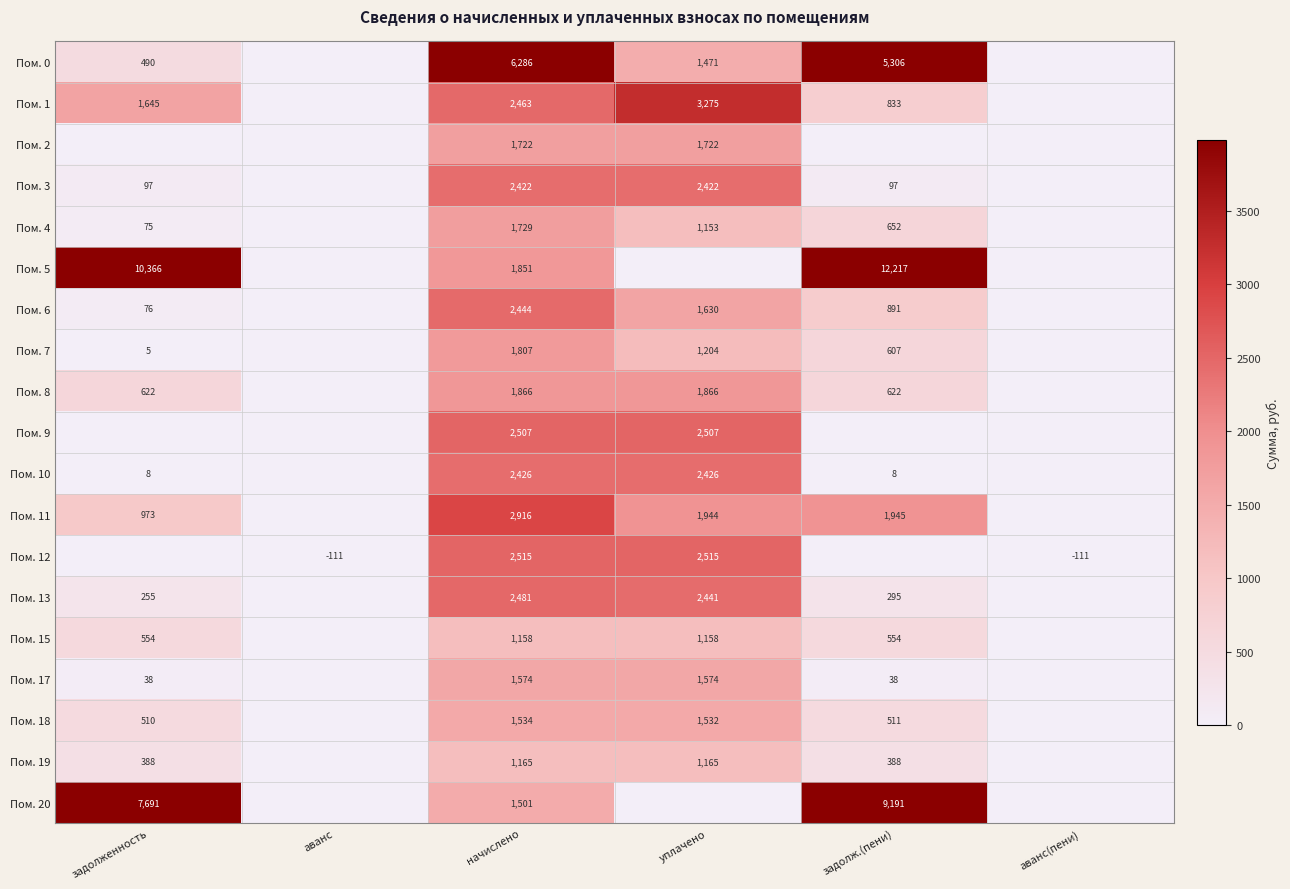

Is the value of Пом. 10 at начислено greater than the value of Пом. 9 at уплачено?

No